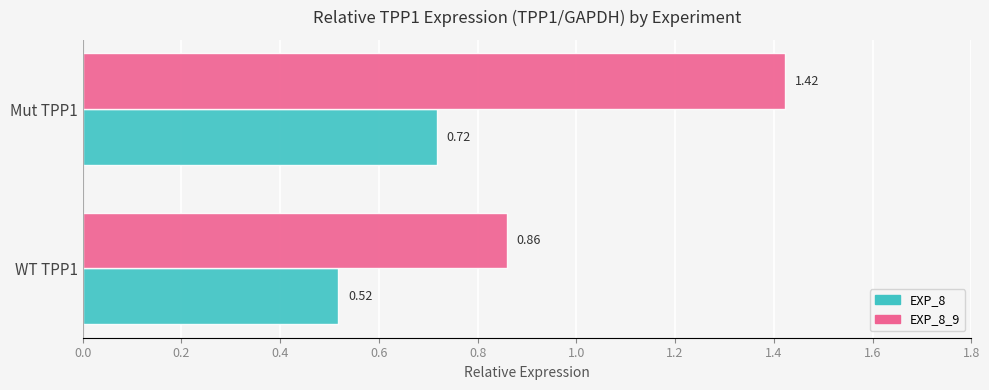

What is the difference between the maximum and minimum values in the EXP_8 series?

0.2